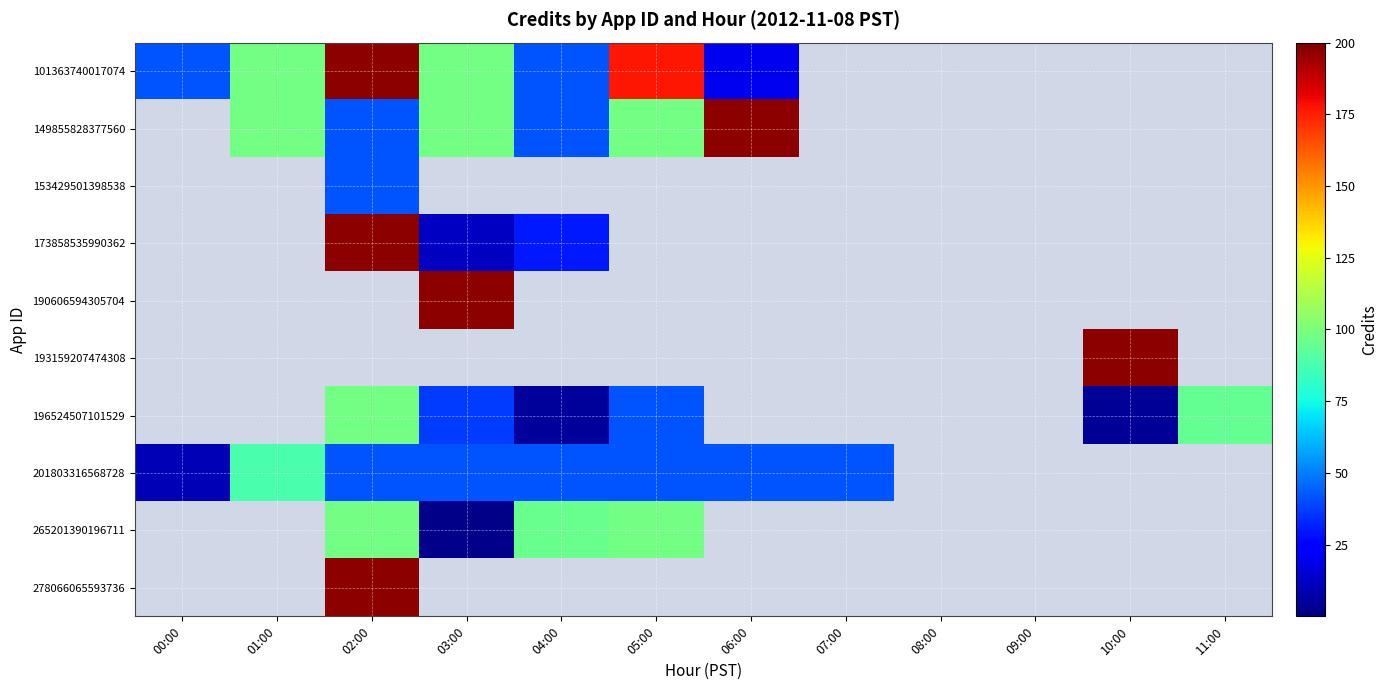

Reading left to right, extract all data points from this chart.

101363740017074: 00:00=42	01:00=98	02:00=197	03:00=98	04:00=42	05:00=177	06:00=20	07:00=0	08:00=0	09:00=0	10:00=0	11:00=0
149855828377560: 00:00=0	01:00=98	02:00=42	03:00=98	04:00=42	05:00=98	06:00=197	07:00=0	08:00=0	09:00=0	10:00=0	11:00=0
153429501398538: 00:00=0	01:00=0	02:00=42	03:00=0	04:00=0	05:00=0	06:00=0	07:00=0	08:00=0	09:00=0	10:00=0	11:00=0
173858535990362: 00:00=0	01:00=0	02:00=197	03:00=12	04:00=30	05:00=0	06:00=0	07:00=0	08:00=0	09:00=0	10:00=0	11:00=0
190606594305704: 00:00=0	01:00=0	02:00=0	03:00=197	04:00=0	05:00=0	06:00=0	07:00=0	08:00=0	09:00=0	10:00=0	11:00=0
193159207474308: 00:00=0	01:00=0	02:00=0	03:00=0	04:00=0	05:00=0	06:00=0	07:00=0	08:00=0	09:00=0	10:00=197	11:00=0
196524507101529: 00:00=0	01:00=0	02:00=98	03:00=37	04:00=5	05:00=42	06:00=0	07:00=0	08:00=0	09:00=0	10:00=4	11:00=94
201803316568728: 00:00=10	01:00=88	02:00=42	03:00=42	04:00=42	05:00=42	06:00=42	07:00=42	08:00=0	09:00=0	10:00=0	11:00=0
265201390196711: 00:00=0	01:00=0	02:00=98	03:00=2	04:00=96	05:00=98	06:00=0	07:00=0	08:00=0	09:00=0	10:00=0	11:00=0
278066065593736: 00:00=0	01:00=0	02:00=197	03:00=0	04:00=0	05:00=0	06:00=0	07:00=0	08:00=0	09:00=0	10:00=0	11:00=0